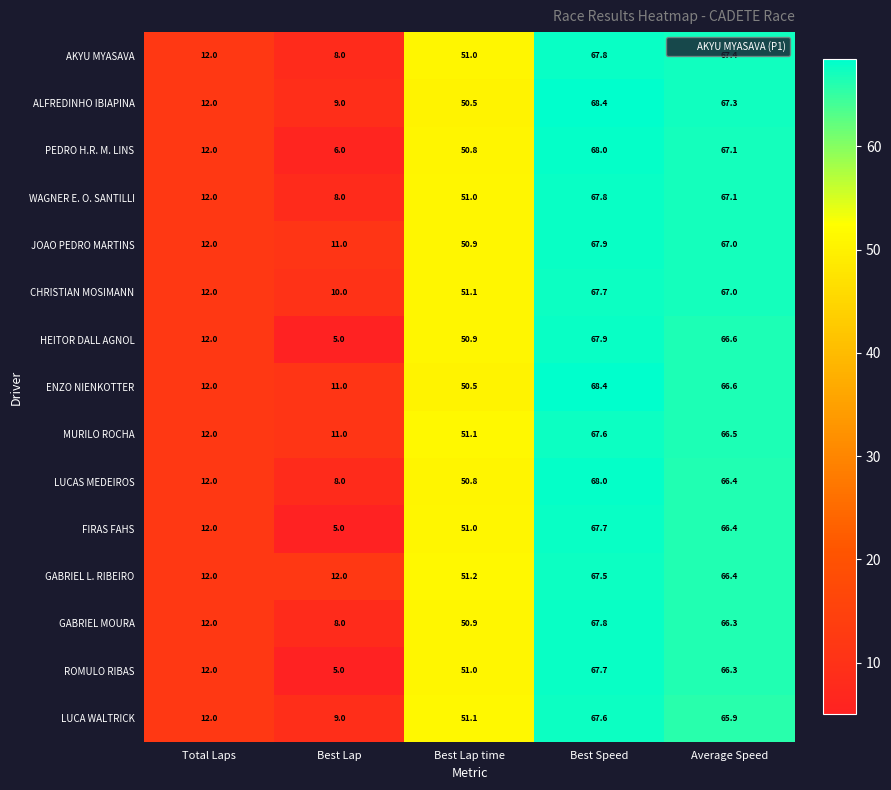

Read the WAGNER E. O. SANTILLI value at Best Lap time.

51.0